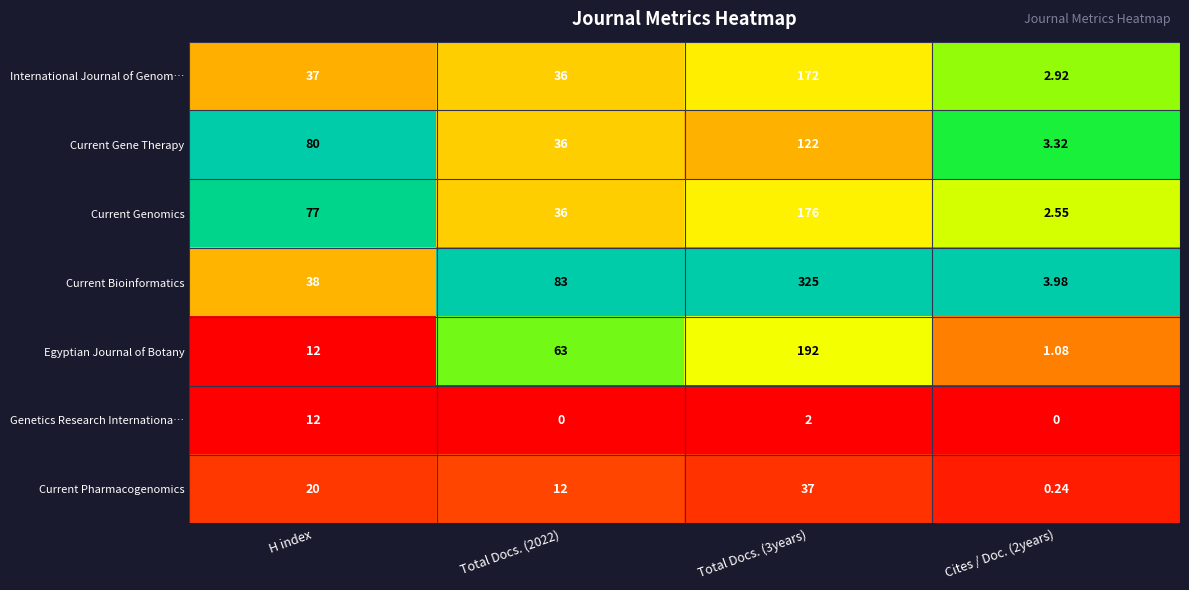

Which series changed the most between Total Docs. (3years) and Cites / Doc. (2years)?

Current Bioinformatics